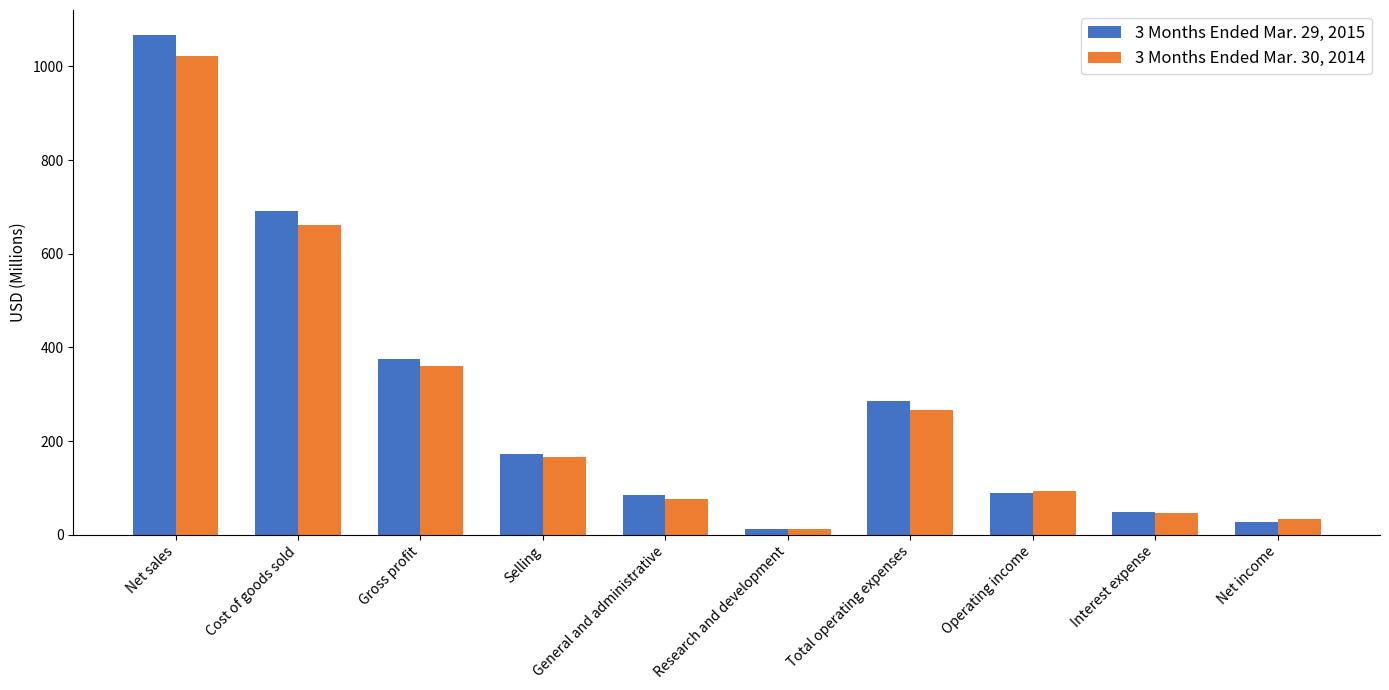

What is the average value of the 3 Months Ended Mar. 29, 2015 series?

285.6